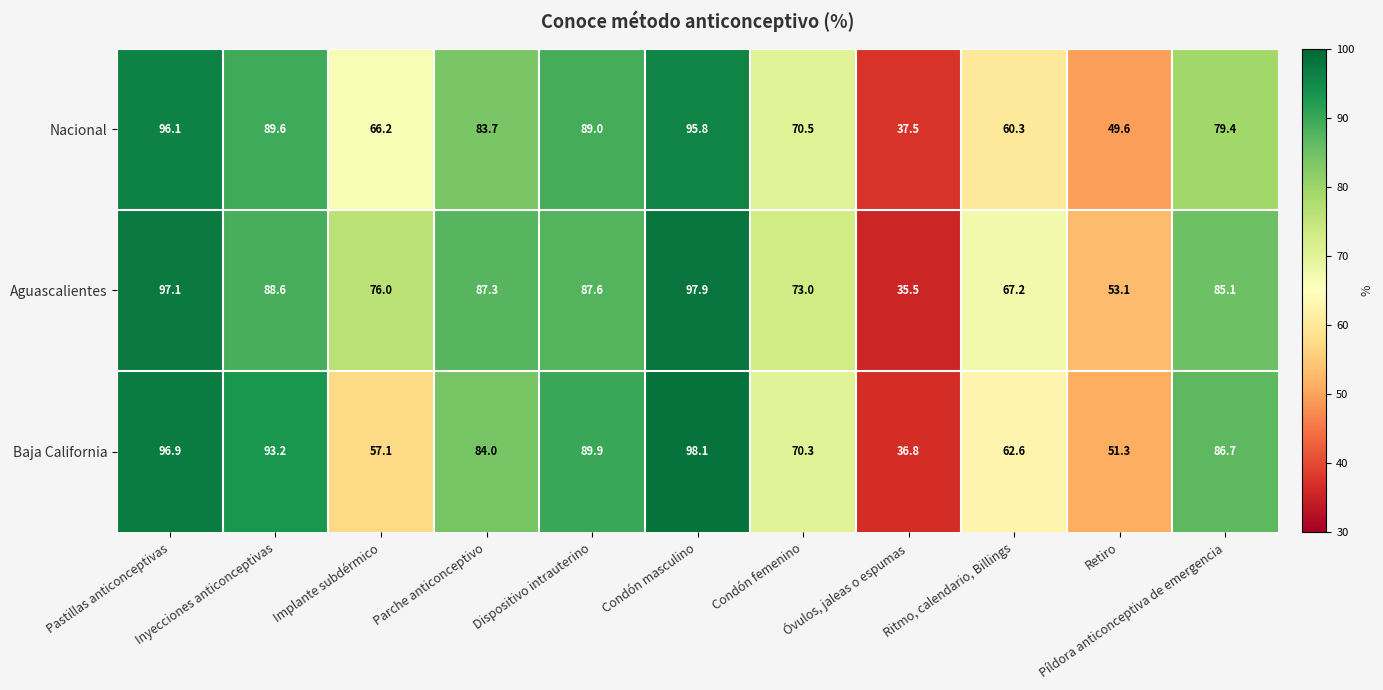

At which category is the sum across all series the highest?

Condón masculino